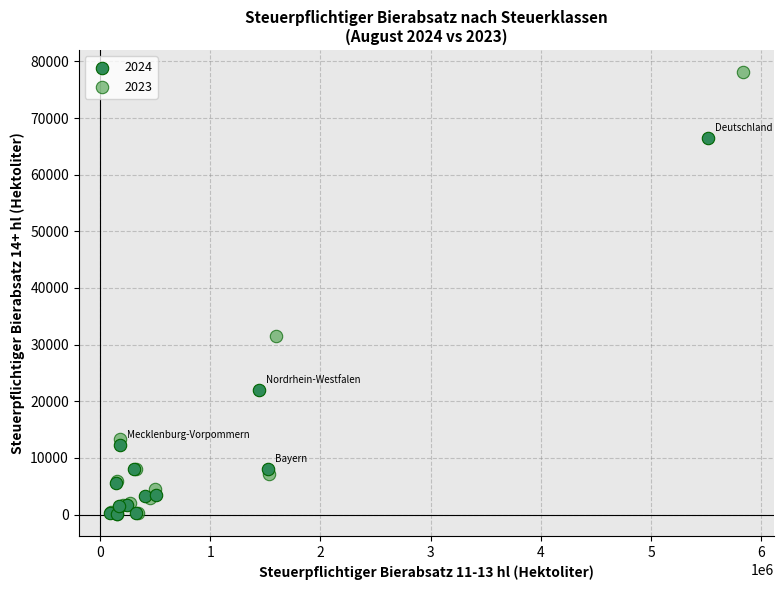

What are all the series names shown in the legend?

2024, 2023